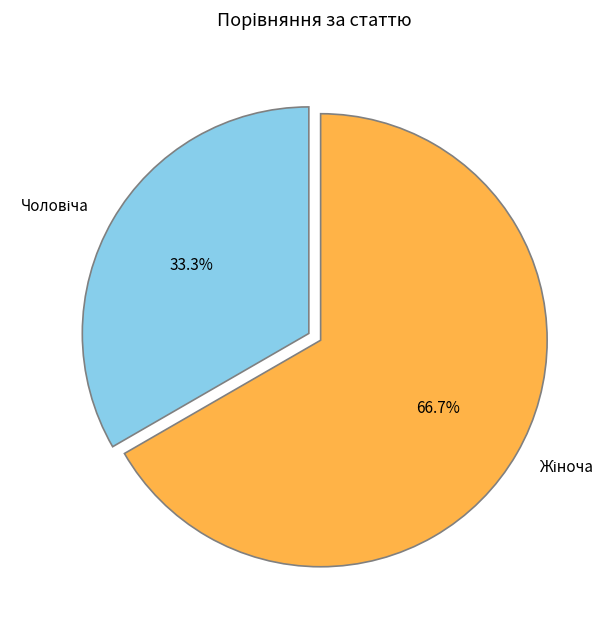

Does any single category account for the majority?

Yes